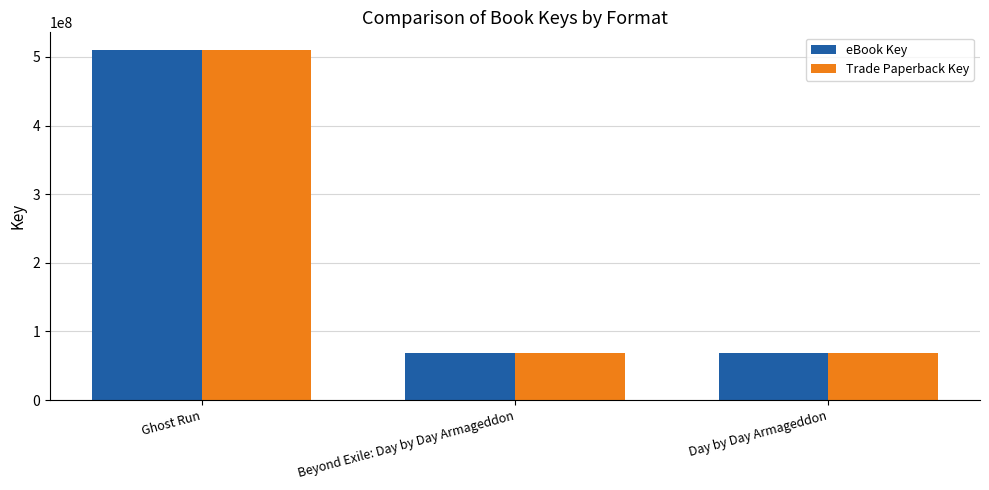

How many bars are there in total?

6